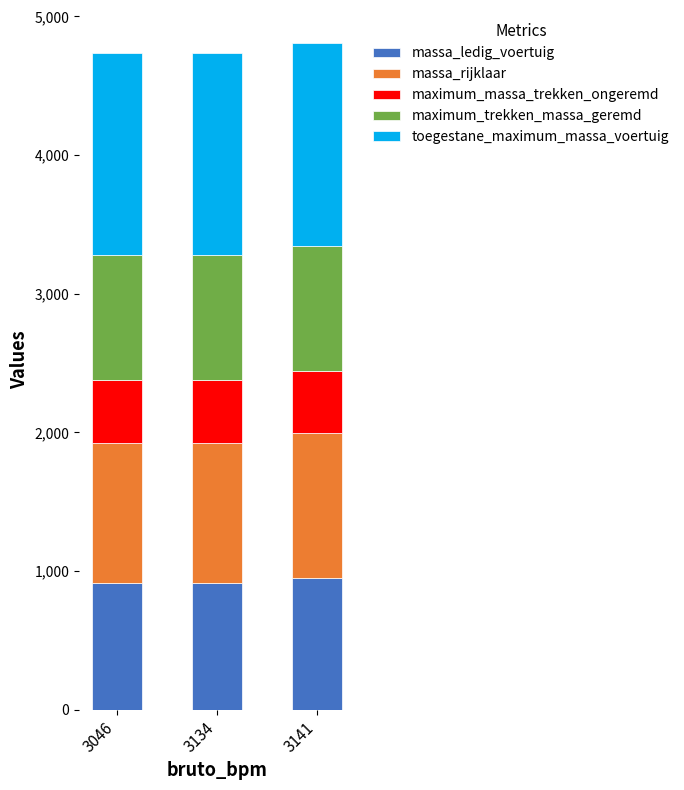

What is the total value across all series at 3141?

4806